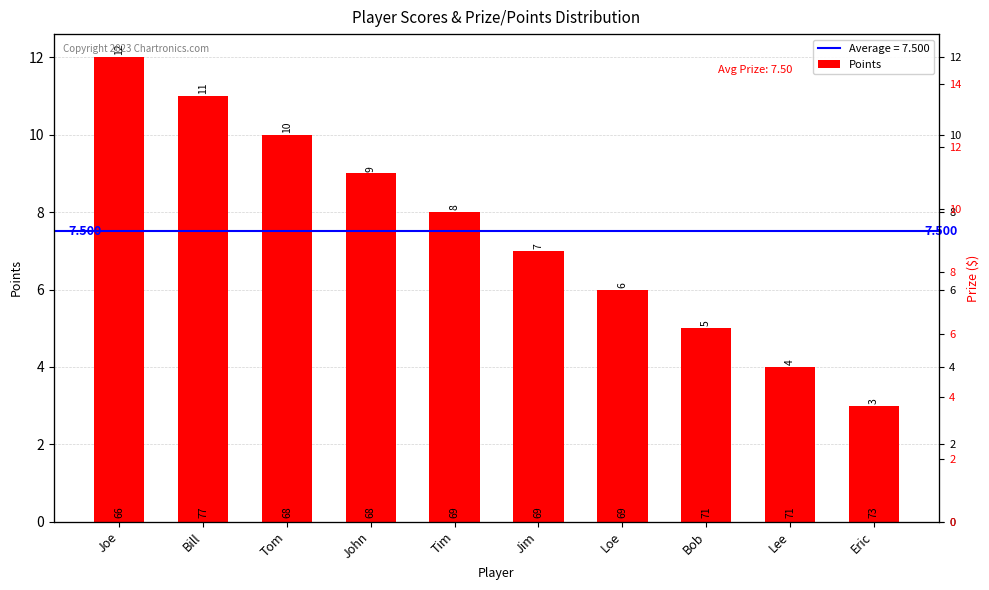

True or false: Points has a value of 3.0 at Eric.

True